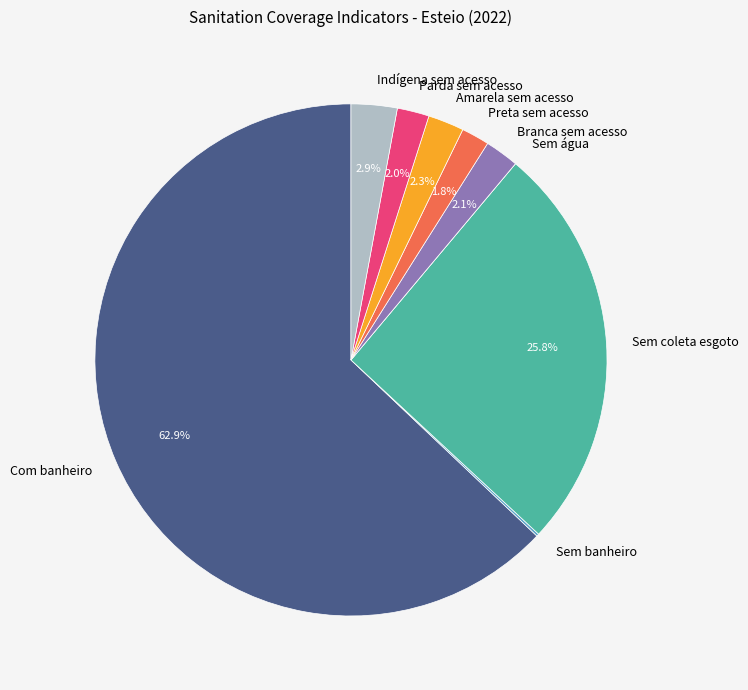

What portion of the pie excludes Sem coleta esgoto?

74.2%